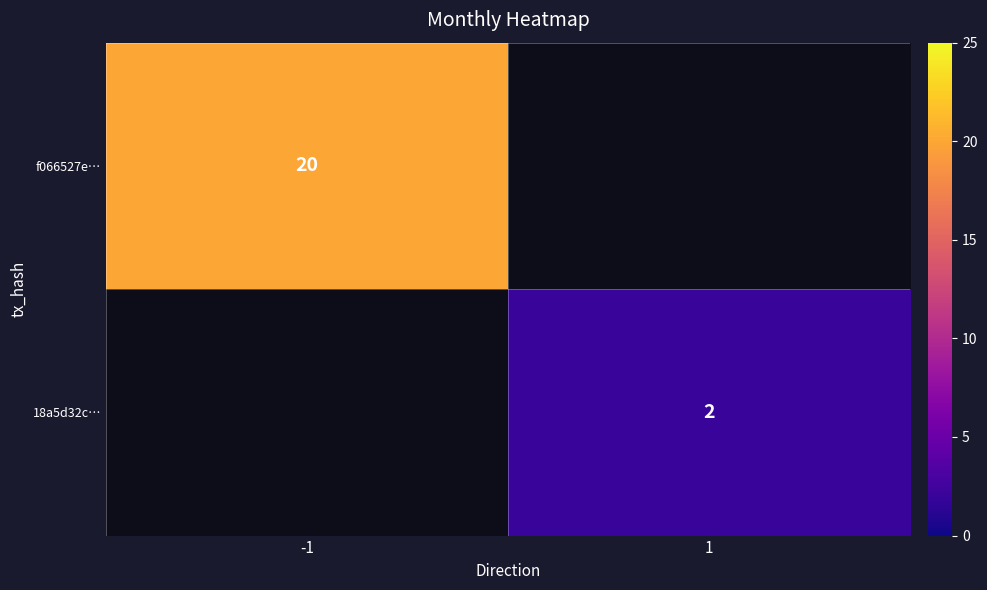

Between 1 and -1, which is larger?

-1